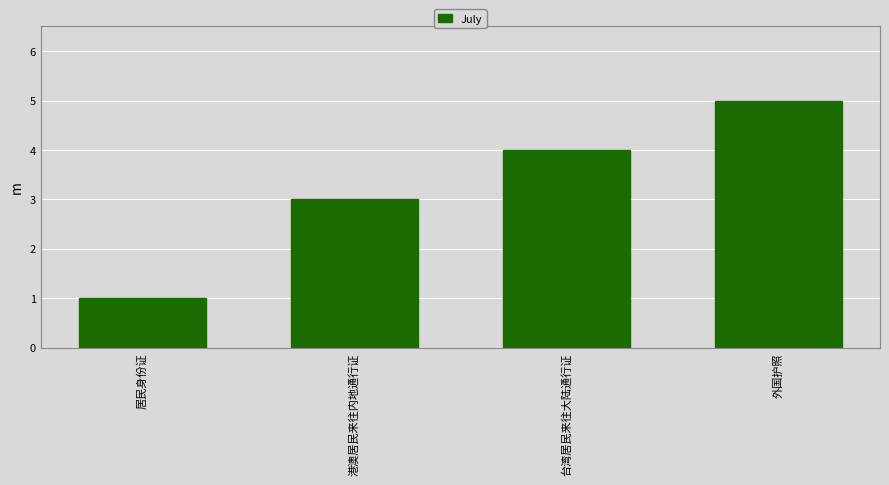

Which has a higher value, 台湾居民来往大陆通行证 or 外国护照?

外国护照